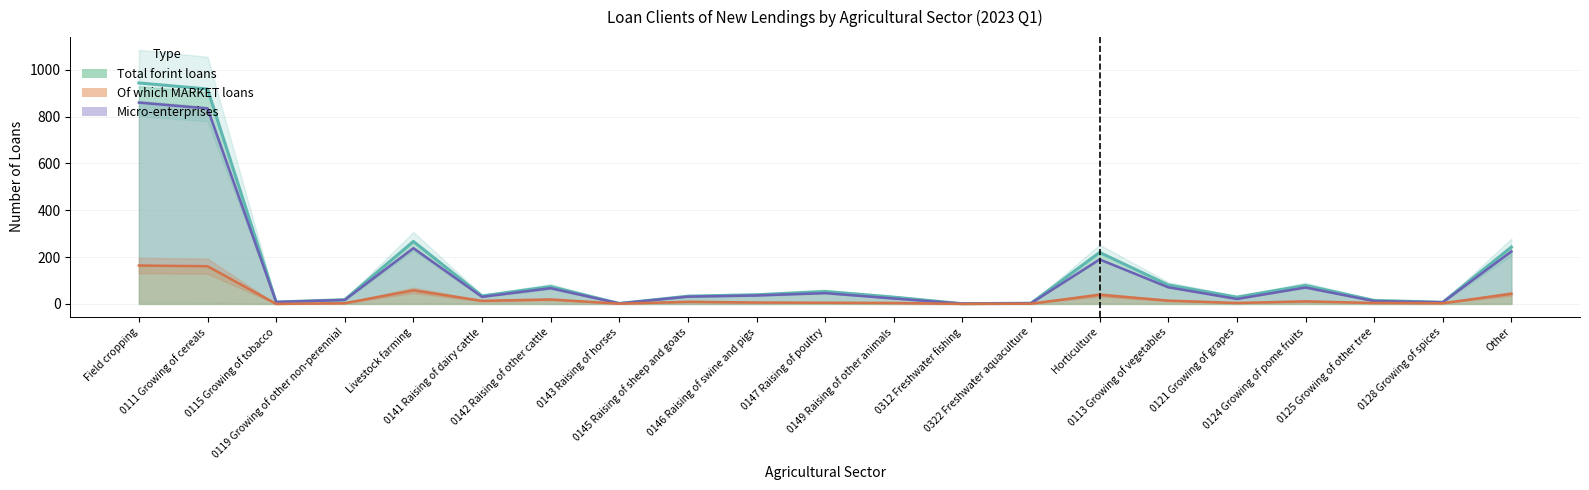

Reading left to right, extract all data points from this chart.

Total stock of loans: Field cropping=944	0111 Growing of cereals=918	0115 Growing of tobacco=8	0119 Growing of other non-perennial=18	Livestock farming=267	0141 Raising of dairy cattle=34	0142 Raising of other cattle=74	0143 Raising of horses=2	0145 Raising of sheep and goats=33	0146 Raising of swine and pigs=39	0147 Raising of poultry=53	0149 Raising of other animals=29	0312 Freshwater fishing=1	0322 Freshwater aquaculture=3	Horticulture=220	0113 Growing of vegetables=81	0121 Growing of grapes=29	0124 Growing of pome fruits=79	0125 Growing of other tree=15	0128 Growing of spices=7	Other=243
Micro-enterprises (line): Field cropping=860	0111 Growing of cereals=835	0115 Growing of tobacco=8	0119 Growing of other non-perennial=17	Livestock farming=238	0141 Raising of dairy cattle=30	0142 Raising of other cattle=67	0143 Raising of horses=2	0145 Raising of sheep and goats=31	0146 Raising of swine and pigs=36	0147 Raising of poultry=46	0149 Raising of other animals=23	0312 Freshwater fishing=1	0322 Freshwater aquaculture=3	Horticulture=190	0113 Growing of vegetables=71	0121 Growing of grapes=21	0124 Growing of pome fruits=70	0125 Growing of other tree=12	0128 Growing of spices=7	Other=224
Of which MARKET loans (line): Field cropping=164	0111 Growing of cereals=161	0115 Growing of tobacco=0	0119 Growing of other non-perennial=3	Livestock farming=58	0141 Raising of dairy cattle=13	0142 Raising of other cattle=19	0143 Raising of horses=1	0145 Raising of sheep and goats=9	0146 Raising of swine and pigs=6	0147 Raising of poultry=5	0149 Raising of other animals=4	0312 Freshwater fishing=0	0322 Freshwater aquaculture=1	Horticulture=39	0113 Growing of vegetables=14	0121 Growing of grapes=4	0124 Growing of pome fruits=11	0125 Growing of other tree=4	0128 Growing of spices=3	Other=43